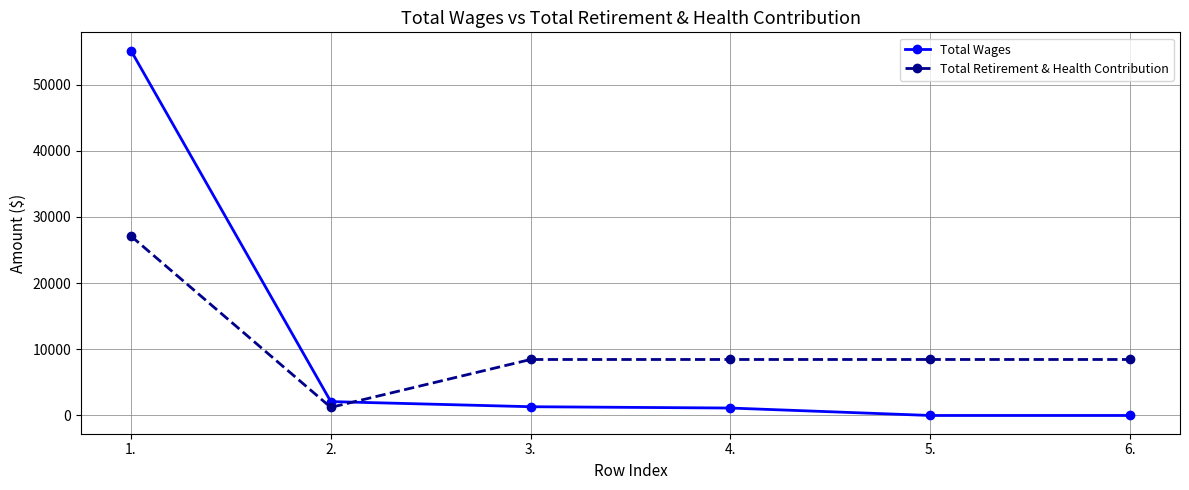

Rank the series at 1. from highest to lowest value.

Total Wages, Total Retirement & Health Contribution